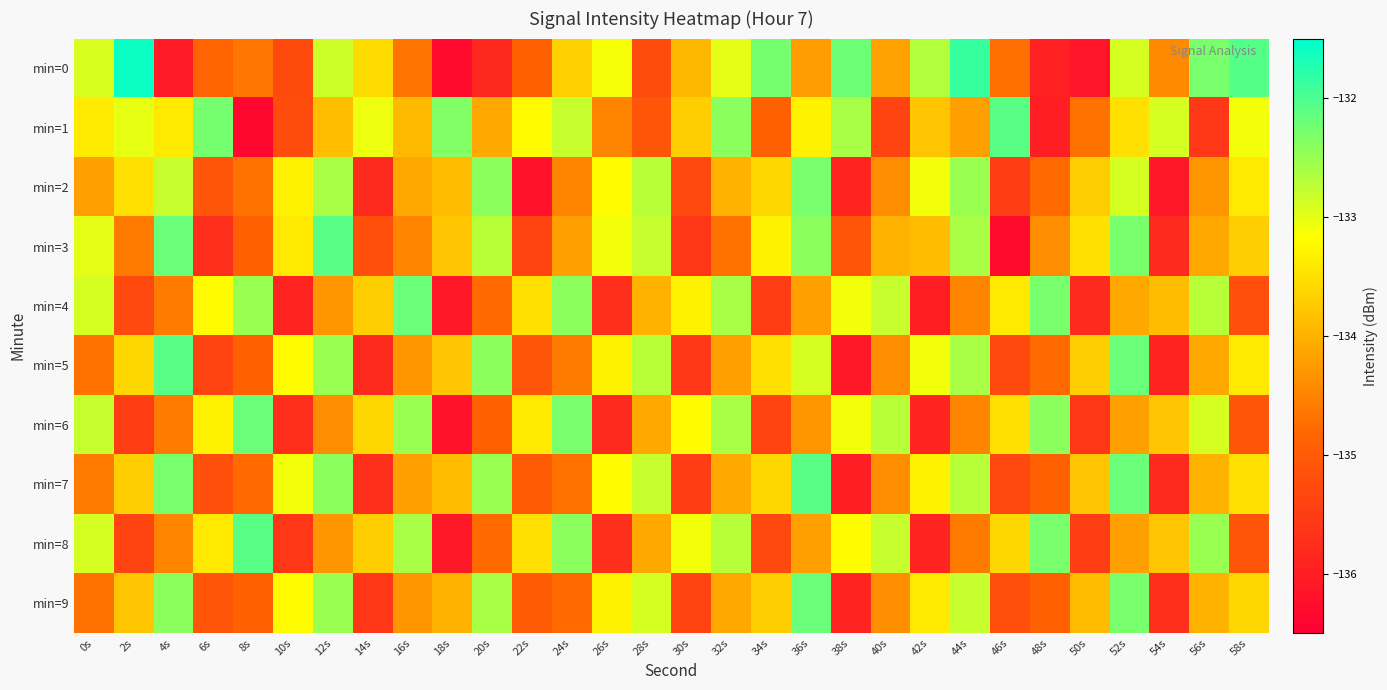

Reading left to right, list all the values displayed in this chart.

min=0: 0s=-132.9	2s=-131.6	4s=-136.0	6s=-134.9	8s=-134.6	10s=-135.3	12s=-132.8	14s=-133.6	16s=-134.7	18s=-136.3	20s=-135.8	22s=-134.9	24s=-133.7	26s=-133.1	28s=-135.3	30s=-133.9	32s=-133.0	34s=-132.3	36s=-134.2	38s=-132.2	40s=-134.2	42s=-132.7	44s=-131.9	46s=-134.7	48s=-135.9	50s=-136.2	52s=-132.9	54s=-134.4	56s=-132.3	58s=-132.1
min=1: 0s=-133.4	2s=-133.0	4s=-133.4	6s=-132.3	8s=-136.4	10s=-135.2	12s=-133.9	14s=-133.1	16s=-133.9	18s=-132.4	20s=-134.1	22s=-133.2	24s=-132.8	26s=-134.5	28s=-135.1	30s=-133.7	32s=-132.4	34s=-134.9	36s=-133.3	38s=-132.6	40s=-135.4	42s=-133.8	44s=-134.2	46s=-132.1	48s=-136.0	50s=-134.7	52s=-133.5	54s=-132.9	56s=-135.6	58s=-133.1
min=2: 0s=-134.2	2s=-133.5	4s=-132.8	6s=-135.1	8s=-134.7	10s=-133.3	12s=-132.6	14s=-135.8	16s=-134.1	18s=-133.9	20s=-132.4	22s=-136.2	24s=-134.5	26s=-133.2	28s=-132.7	30s=-135.3	32s=-134.0	34s=-133.6	36s=-132.3	38s=-135.9	40s=-134.4	42s=-133.1	44s=-132.5	46s=-135.5	48s=-134.8	50s=-133.7	52s=-132.9	54s=-136.1	56s=-134.3	58s=-133.4
min=3: 0s=-133.0	2s=-134.6	4s=-132.2	6s=-135.7	8s=-134.9	10s=-133.4	12s=-132.1	14s=-135.2	16s=-134.5	18s=-133.8	20s=-132.7	22s=-135.4	24s=-134.2	26s=-133.1	28s=-132.8	30s=-135.6	32s=-134.7	34s=-133.3	36s=-132.4	38s=-135.1	40s=-134.0	42s=-133.9	44s=-132.6	46s=-136.3	48s=-134.4	50s=-133.5	52s=-132.3	54s=-135.8	56s=-134.1	58s=-133.7
min=4: 0s=-132.9	2s=-135.3	4s=-134.6	6s=-133.2	8s=-132.5	10s=-135.9	12s=-134.3	14s=-133.7	16s=-132.2	18s=-136.1	20s=-134.8	22s=-133.5	24s=-132.4	26s=-135.7	28s=-134.0	30s=-133.3	32s=-132.6	34s=-135.5	36s=-134.2	38s=-133.1	40s=-132.8	42s=-136.0	44s=-134.5	46s=-133.4	48s=-132.3	50s=-135.8	52s=-134.1	54s=-133.9	56s=-132.7	58s=-135.2
min=5: 0s=-134.7	2s=-133.6	4s=-132.1	6s=-135.4	8s=-134.9	10s=-133.2	12s=-132.5	14s=-135.8	16s=-134.3	18s=-133.8	20s=-132.4	22s=-135.1	24s=-134.6	26s=-133.3	28s=-132.7	30s=-135.6	32s=-134.2	34s=-133.5	36s=-132.9	38s=-136.1	40s=-134.4	42s=-133.1	44s=-132.6	46s=-135.3	48s=-134.8	50s=-133.7	52s=-132.2	54s=-135.9	56s=-134.1	58s=-133.4
min=6: 0s=-132.8	2s=-135.5	4s=-134.6	6s=-133.3	8s=-132.2	10s=-135.7	12s=-134.4	14s=-133.6	16s=-132.5	18s=-136.2	20s=-134.9	22s=-133.4	24s=-132.3	26s=-135.8	28s=-134.1	30s=-133.2	32s=-132.6	34s=-135.4	36s=-134.3	38s=-133.1	40s=-132.7	42s=-135.9	44s=-134.5	46s=-133.5	48s=-132.4	50s=-135.6	52s=-134.2	54s=-133.8	56s=-132.9	58s=-135.1
min=7: 0s=-134.6	2s=-133.7	4s=-132.3	6s=-135.2	8s=-134.8	10s=-133.1	12s=-132.4	14s=-135.7	16s=-134.2	18s=-133.9	20s=-132.5	22s=-135.0	24s=-134.7	26s=-133.2	28s=-132.8	30s=-135.5	32s=-134.1	34s=-133.6	36s=-132.1	38s=-136.0	40s=-134.4	42s=-133.3	44s=-132.7	46s=-135.3	48s=-134.9	50s=-133.8	52s=-132.2	54s=-135.8	56s=-134.0	58s=-133.5
min=8: 0s=-132.9	2s=-135.4	4s=-134.5	6s=-133.4	8s=-132.1	10s=-135.6	12s=-134.3	14s=-133.7	16s=-132.6	18s=-136.1	20s=-134.8	22s=-133.5	24s=-132.4	26s=-135.7	28s=-134.1	30s=-133.1	32s=-132.7	34s=-135.3	36s=-134.2	38s=-133.2	40s=-132.8	42s=-135.9	44s=-134.6	46s=-133.6	48s=-132.3	50s=-135.5	52s=-134.2	54s=-133.8	56s=-132.5	58s=-135.1
min=9: 0s=-134.7	2s=-133.8	4s=-132.4	6s=-135.1	8s=-134.9	10s=-133.2	12s=-132.5	14s=-135.6	16s=-134.3	18s=-134.0	20s=-132.6	22s=-135.0	24s=-134.8	26s=-133.3	28s=-132.9	30s=-135.4	32s=-134.1	34s=-133.7	36s=-132.2	38s=-135.9	40s=-134.4	42s=-133.4	44s=-132.8	46s=-135.2	48s=-134.9	50s=-133.9	52s=-132.3	54s=-135.7	56s=-134.0	58s=-133.6